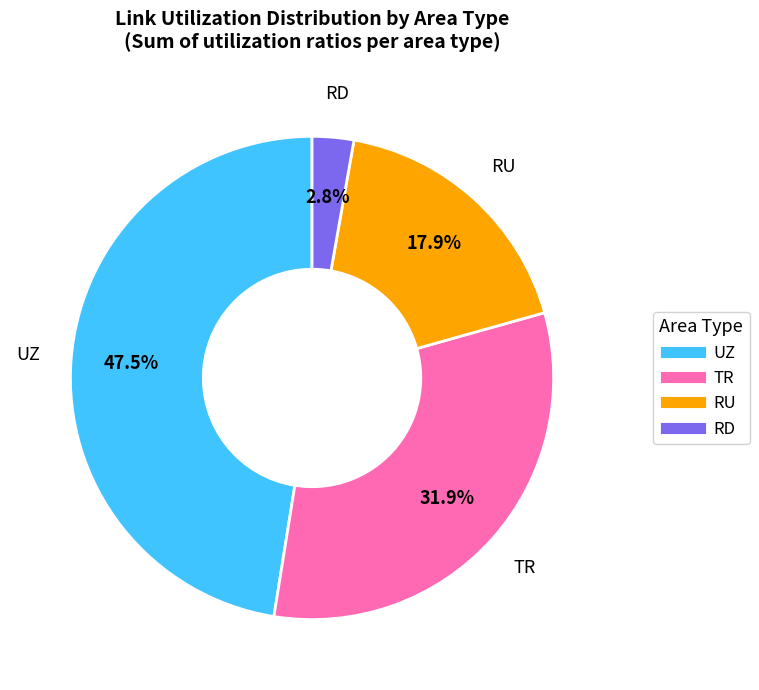

What is the smallest slice in the pie chart?

RD